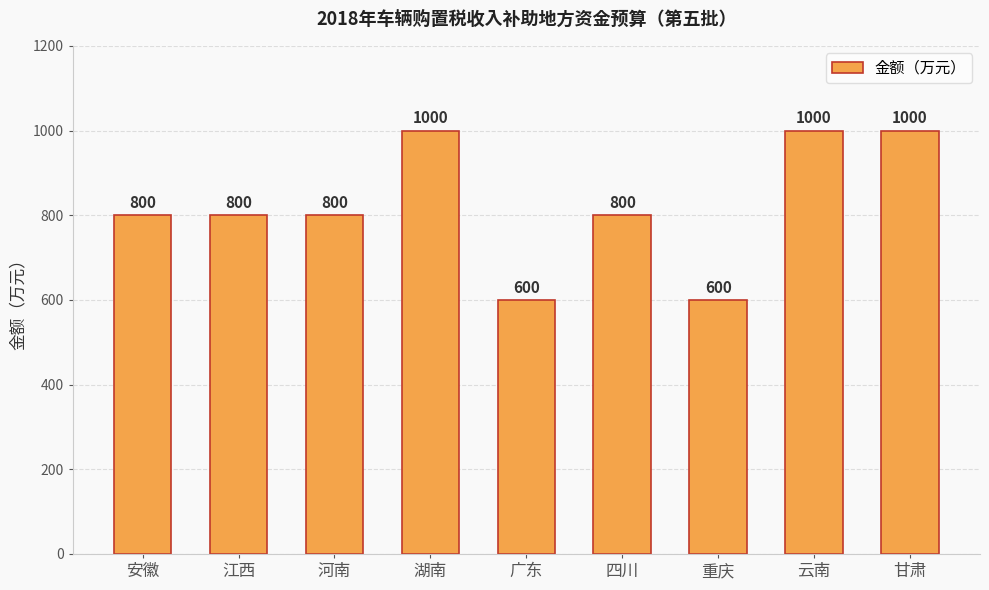

The value at 甘肃 is 1000. True or false?

True